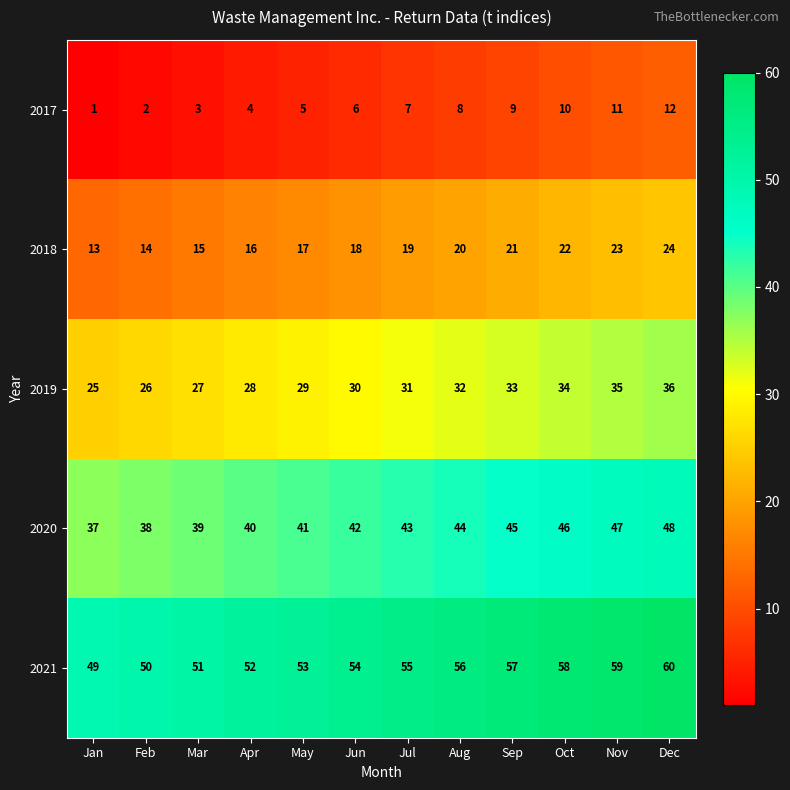

What is the sum of all 2018 values?

222